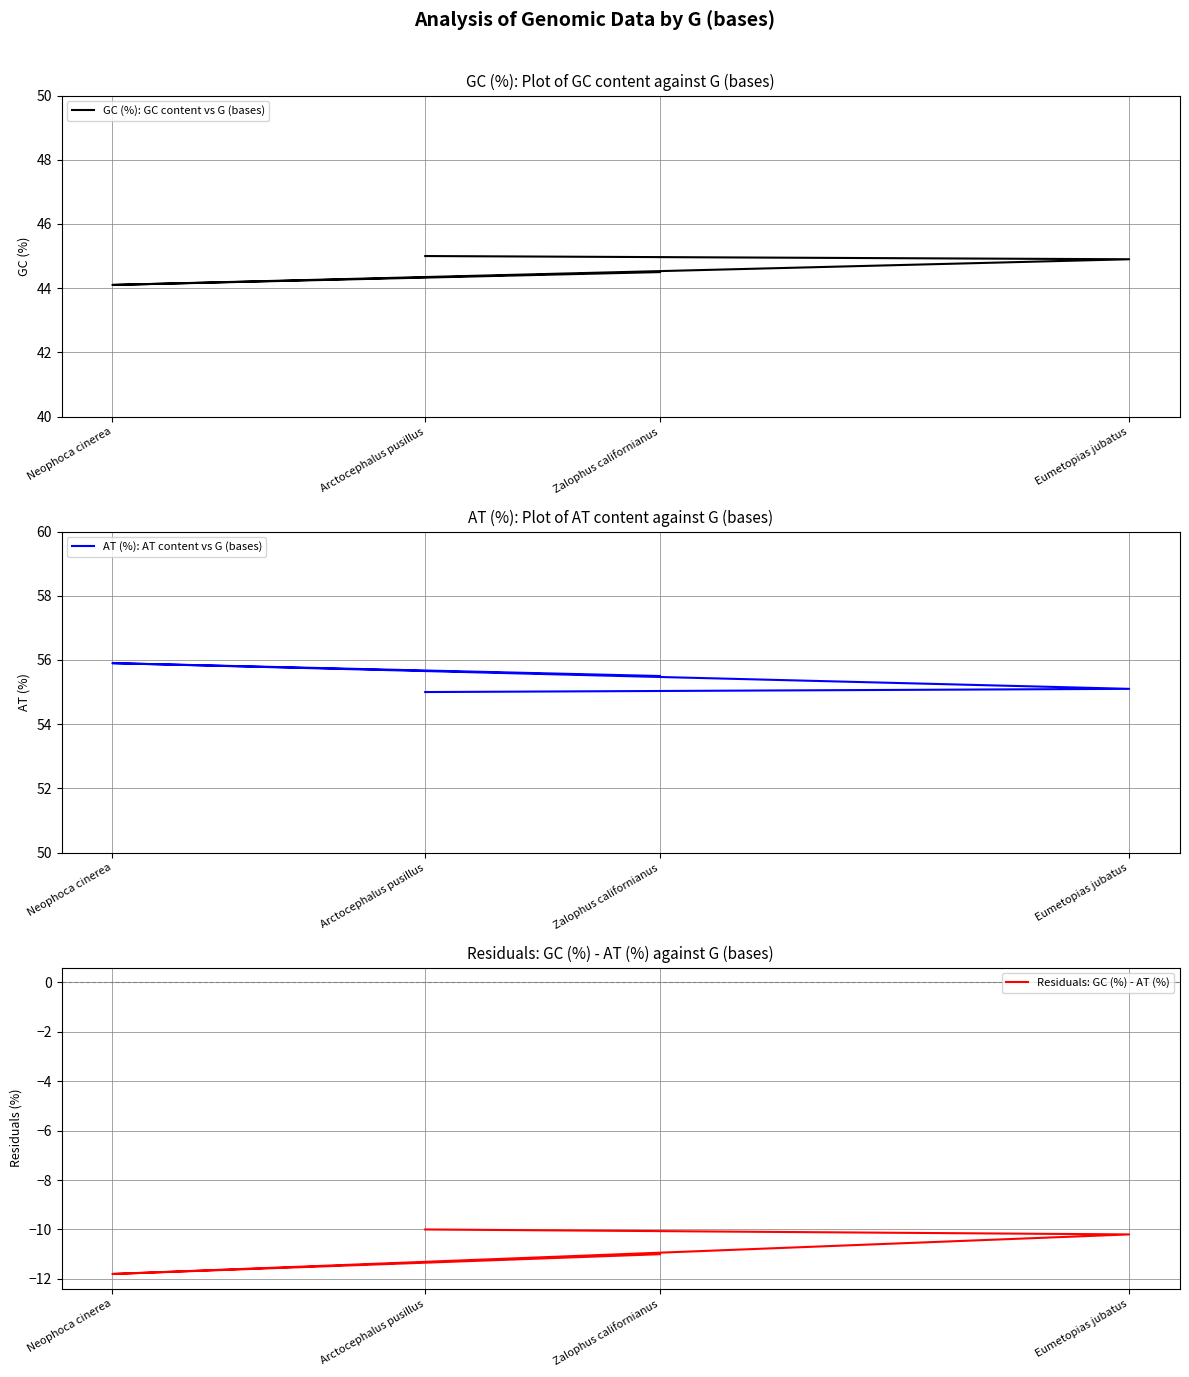

List the labels in order of AT (%): AT content vs G (bases) value, largest first.

Neophoca cinerea, Zalophus californianus, Eumetopias jubatus, Arctocephalus pusillus